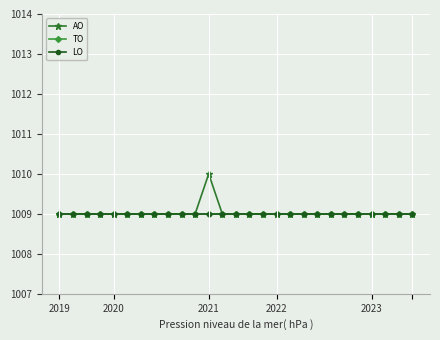

Is this an area chart (filled region under the line)?

No